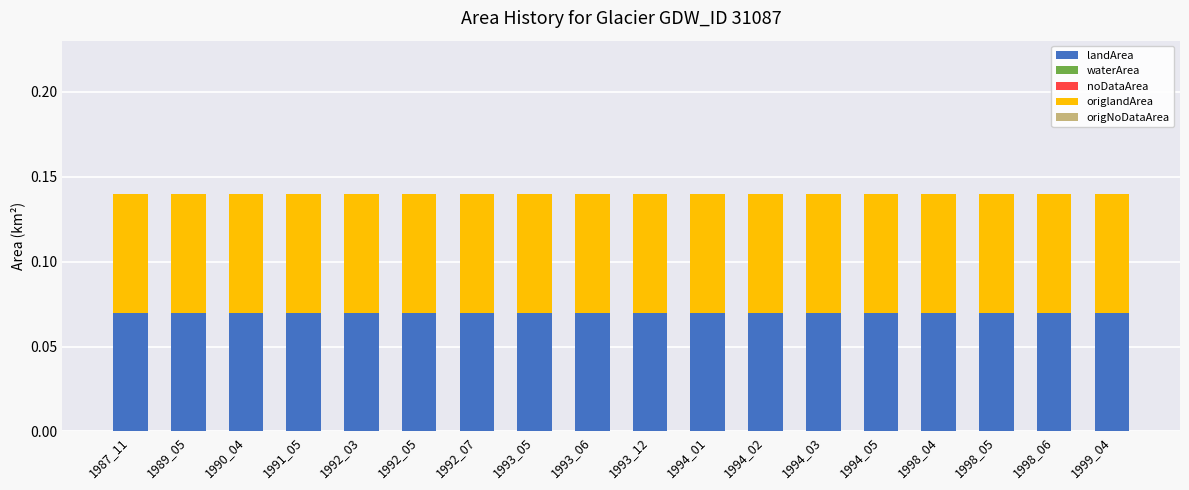

Reading left to right, extract all data points from this chart.

landArea: 0.1	0.1	0.1	0.1	0.1	0.1	0.1	0.1	0.1	0.1	0.1	0.1	0.1	0.1	0.1	0.1	0.1	0.1
waterArea: 0.0	0.0	0.0	0.0	0.0	0.0	0.0	0.0	0.0	0.0	0.0	0.0	0.0	0.0	0.0	0.0	0.0	0.0
noDataArea: 0.0	0.0	0.0	0.0	0.0	0.0	0.0	0.0	0.0	0.0	0.0	0.0	0.0	0.0	0.0	0.0	0.0	0.0
origlandArea: 0.1	0.1	0.1	0.1	0.1	0.1	0.1	0.1	0.1	0.1	0.1	0.1	0.1	0.1	0.1	0.1	0.1	0.1
origNoDataArea: 0.0	0.0	0.0	0.0	0.0	0.0	0.0	0.0	0.0	0.0	0.0	0.0	0.0	0.0	0.0	0.0	0.0	0.0